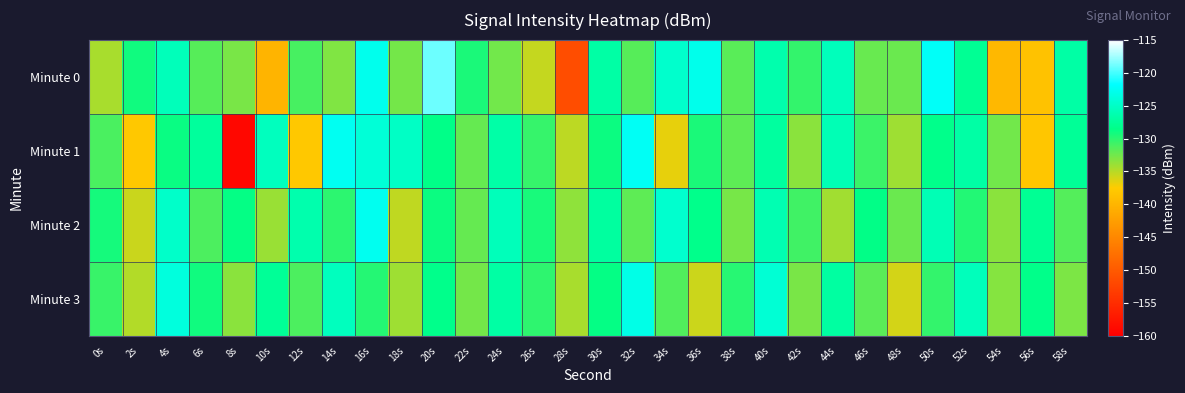

Reading left to right, transcribe all the data shown in this chart.

Minute 0: 0s=-134.5	2s=-129.1	4s=-125.7	6s=-131.6	8s=-132.8	10s=-140.1	12s=-131.0	14s=-133.0	16s=-122.8	18s=-132.6	20s=-118.9	22s=-129.5	24s=-132.5	26s=-135.5	28s=-151.5	30s=-126.8	32s=-131.5	34s=-124.6	36s=-122.9	38s=-131.6	40s=-126.4	42s=-130.3	44s=-125.6	46s=-132.2	48s=-132.2	50s=-122.2	52s=-127.8	54s=-139.7	56s=-138.5	58s=-126.8
Minute 1: 0s=-131.1	2s=-137.9	4s=-128.8	6s=-127.4	8s=-159.2	10s=-125.4	12s=-137.9	14s=-122.5	16s=-124.0	18s=-125.0	20s=-128.5	22s=-132.1	24s=-126.7	26s=-130.4	28s=-135.2	30s=-128.9	32s=-122.3	34s=-136.7	36s=-129.5	38s=-131.8	40s=-127.2	42s=-133.4	44s=-125.9	46s=-130.6	48s=-134.1	50s=-128.3	52s=-126.8	54s=-132.5	56s=-138.2	58s=-127.6
Minute 2: 0s=-129.3	2s=-135.6	4s=-124.8	6s=-131.2	8s=-128.7	10s=-133.9	12s=-126.4	14s=-130.1	16s=-122.6	18s=-135.3	20s=-128.9	22s=-132.1	24s=-125.7	26s=-129.4	28s=-133.6	30s=-127.2	32s=-131.8	34s=-124.5	36s=-128.3	38s=-132.7	40s=-126.1	42s=-130.8	44s=-134.2	46s=-128.6	48s=-132.3	50s=-125.9	52s=-129.7	54s=-133.4	56s=-127.8	58s=-131.5
Minute 3: 0s=-130.5	2s=-134.8	4s=-123.7	6s=-129.1	8s=-133.4	10s=-127.6	12s=-131.2	14s=-125.4	16s=-129.8	18s=-134.1	20s=-128.3	22s=-132.6	24s=-126.9	26s=-130.2	28s=-134.5	30s=-128.7	32s=-123.1	34s=-131.4	36s=-135.7	38s=-129.9	40s=-124.2	42s=-132.8	44s=-127.1	46s=-131.7	48s=-136.0	50s=-130.3	52s=-125.6	54s=-133.2	56s=-128.4	58s=-132.9